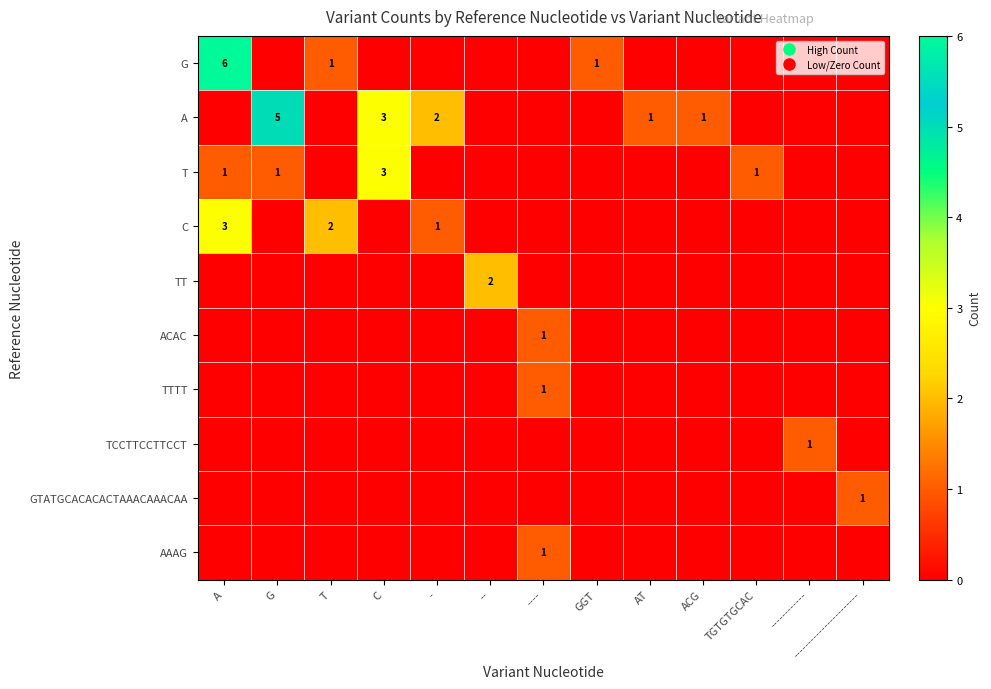

What is the difference between the GTATGCACACACTAAACAAACAA values at - and -----------------------?

1